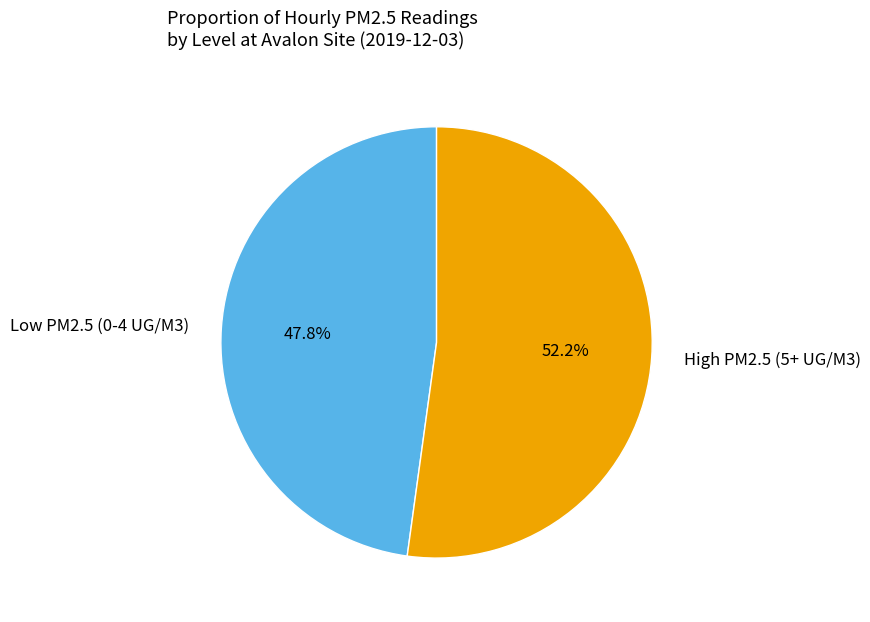

To the nearest percent, what is the average slice percentage?

50%